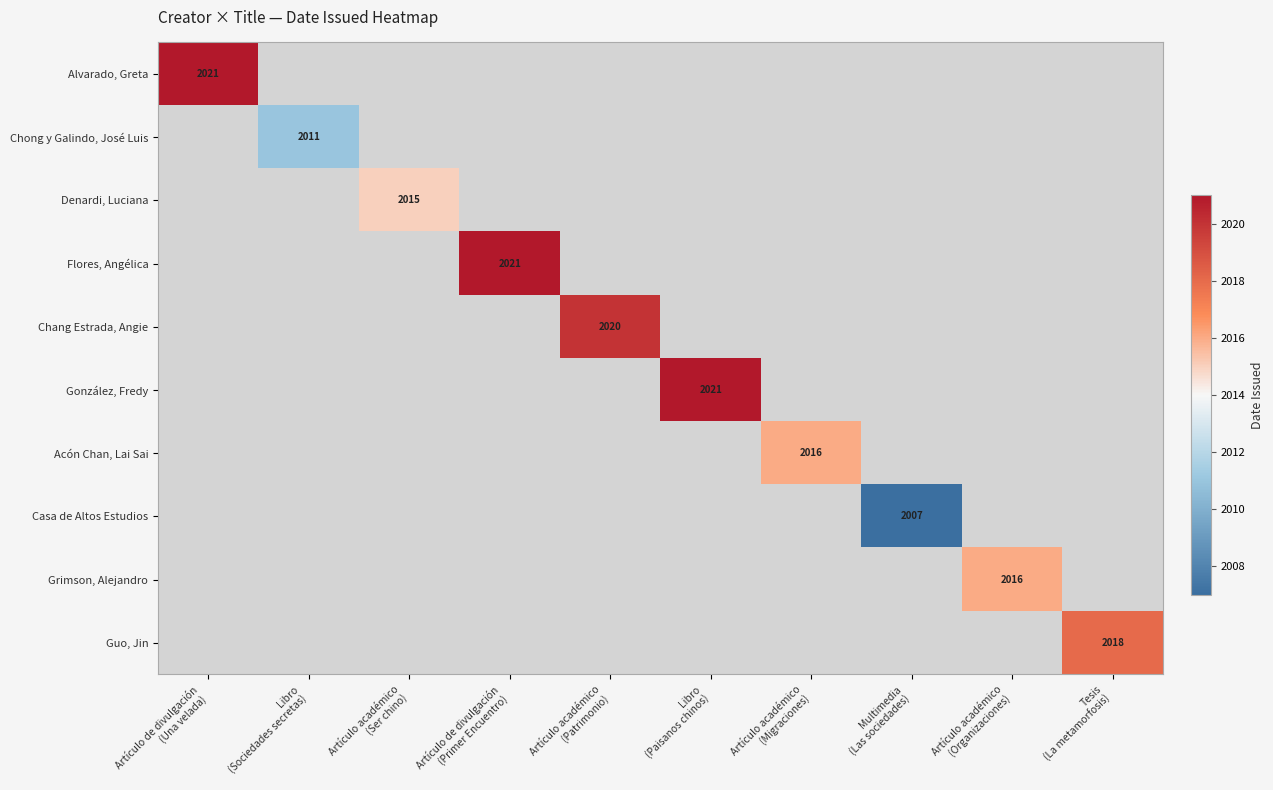

True or false: Acón Chan, Lai Sai has a value of 2016.0 at Artículo académico (Migraciones).

True